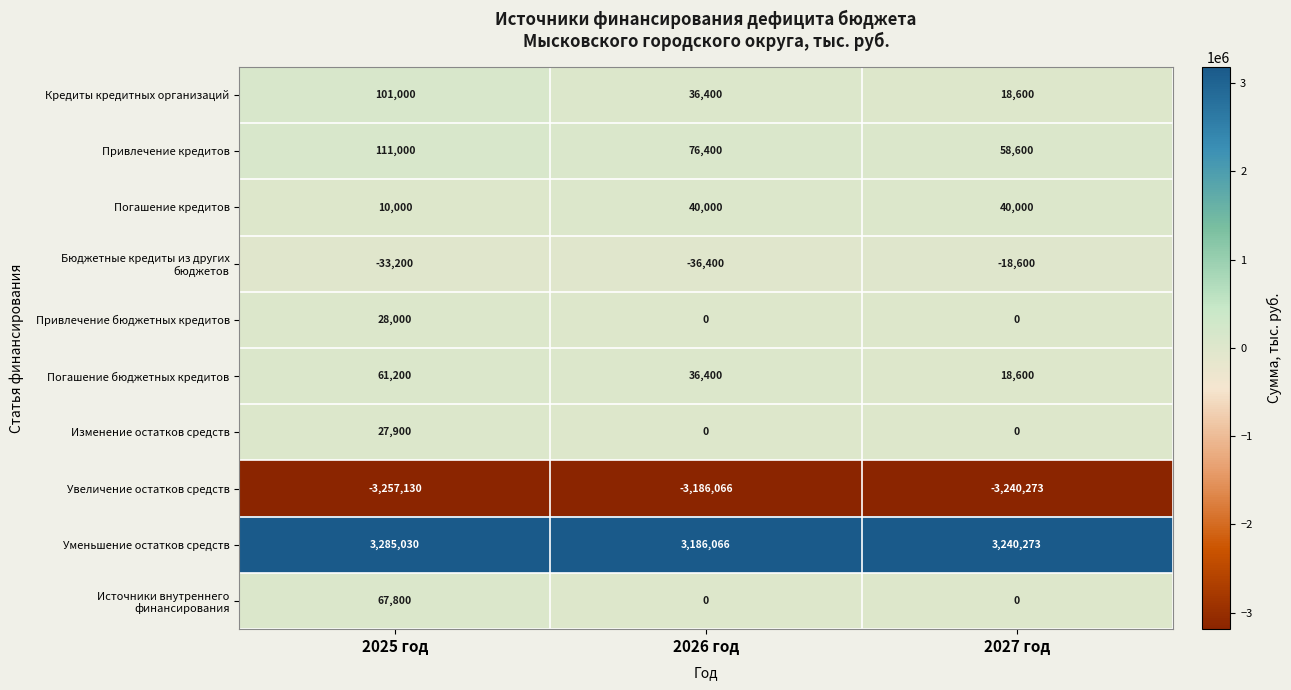

The Кредиты кредитных организаций series shows 101000 at 2025 год. True or false?

True